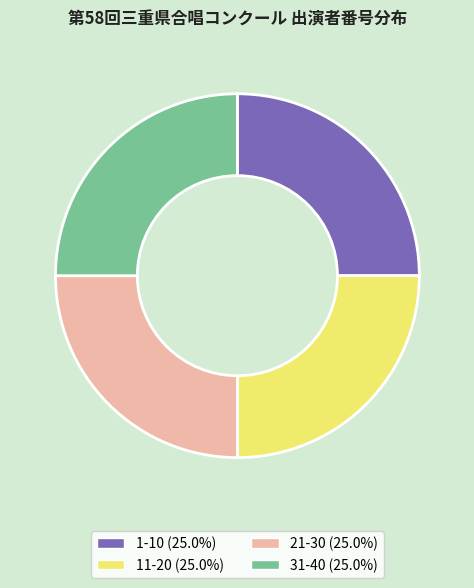

Is there any slice that represents more than half of the pie?

No